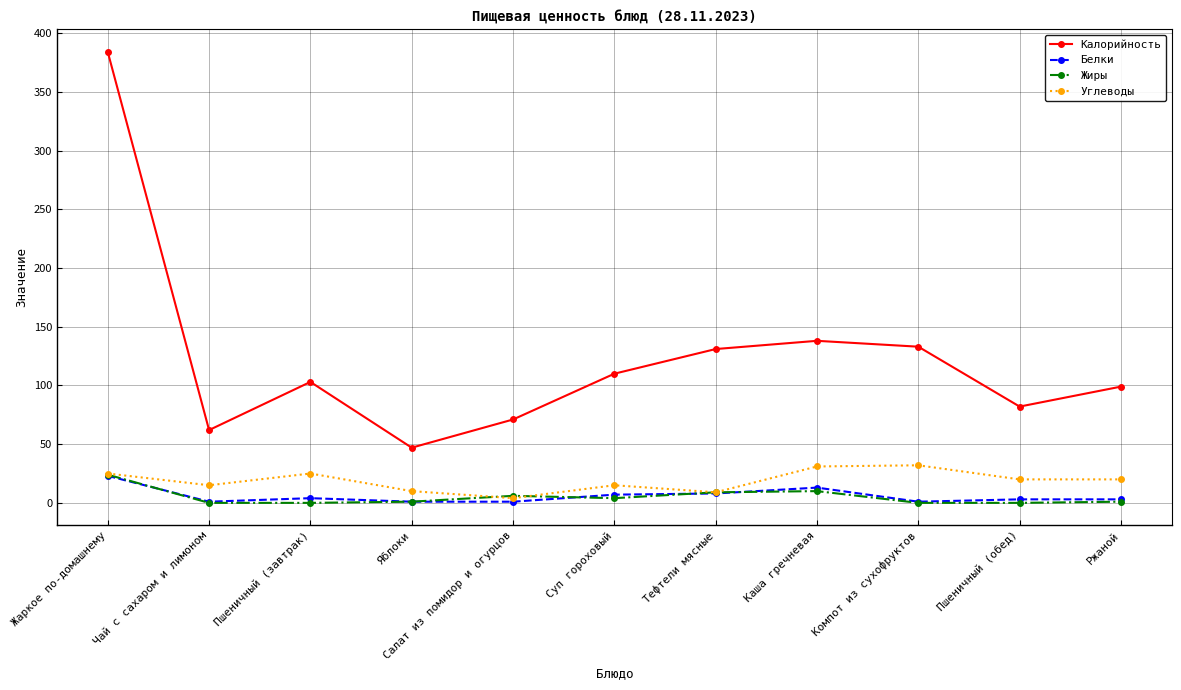

In Углеводы, how many points are higher than both neighbors (excluding endpoints)?

3